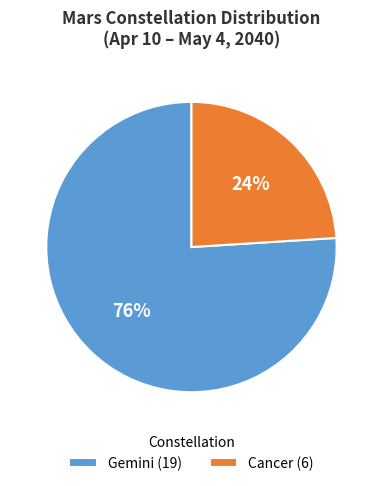

Does Cancer represent more than half of the total?

No